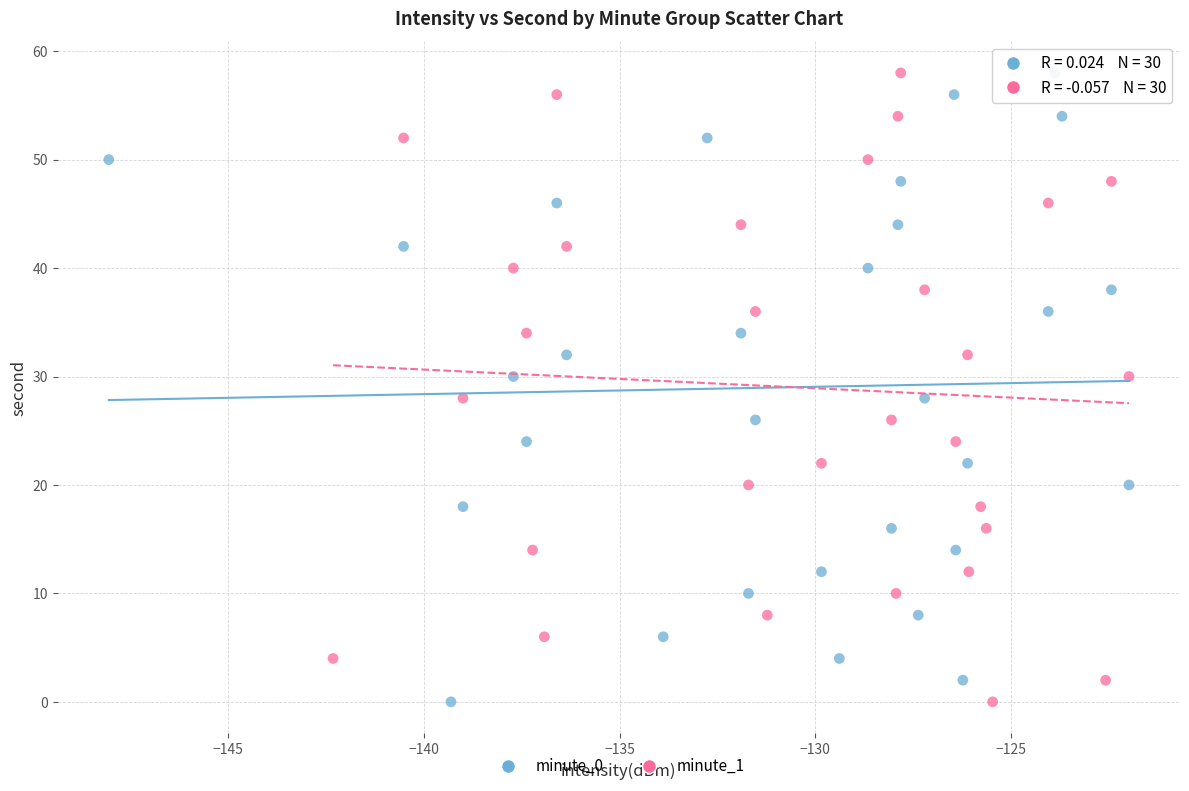

What are all the series names shown in the legend?

minute_0, minute_1